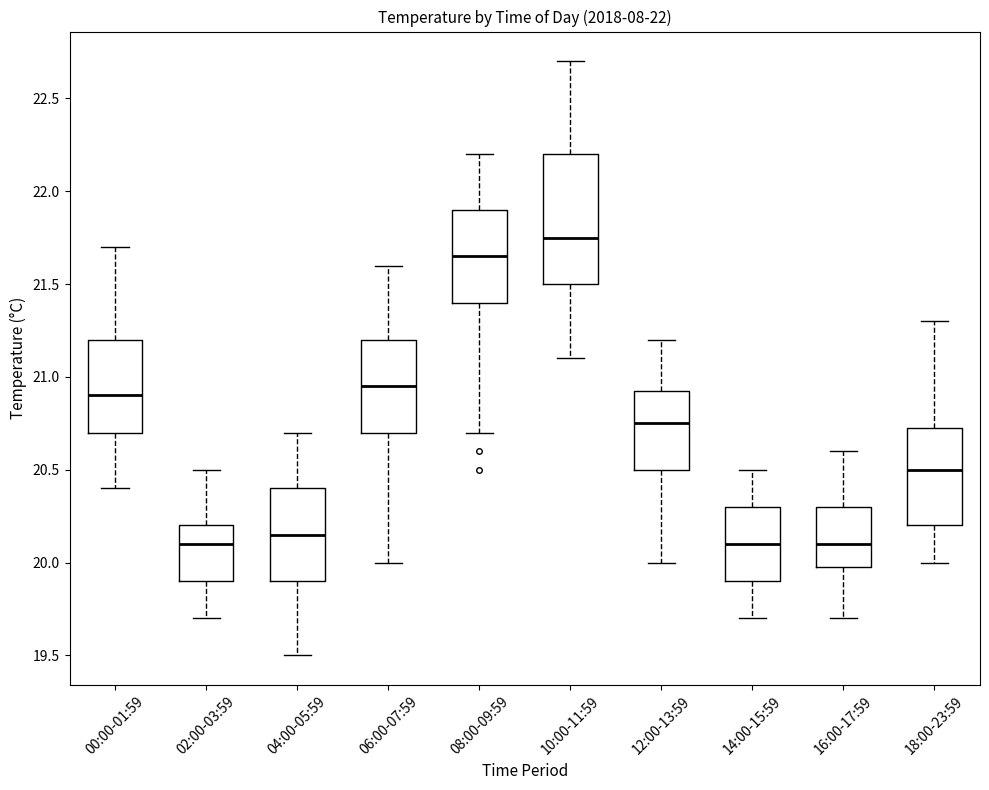

Where does the lower whisker of the box for 16:00-17:59 end on the y-axis? The values are not printed on the chart, so give them approximately, as read against the axis.

19.70